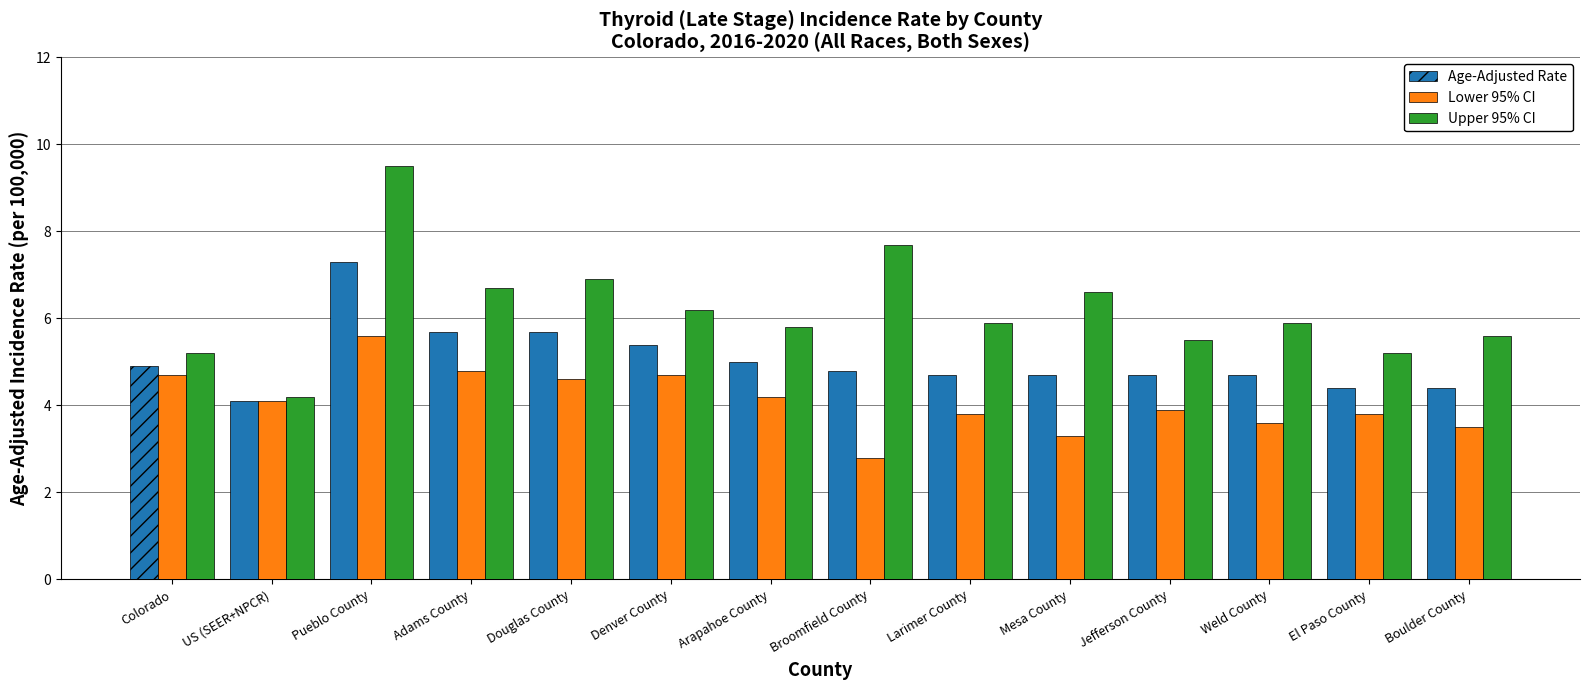

What are all the series names shown in the legend?

Age-Adjusted Rate, Lower 95% CI, Upper 95% CI